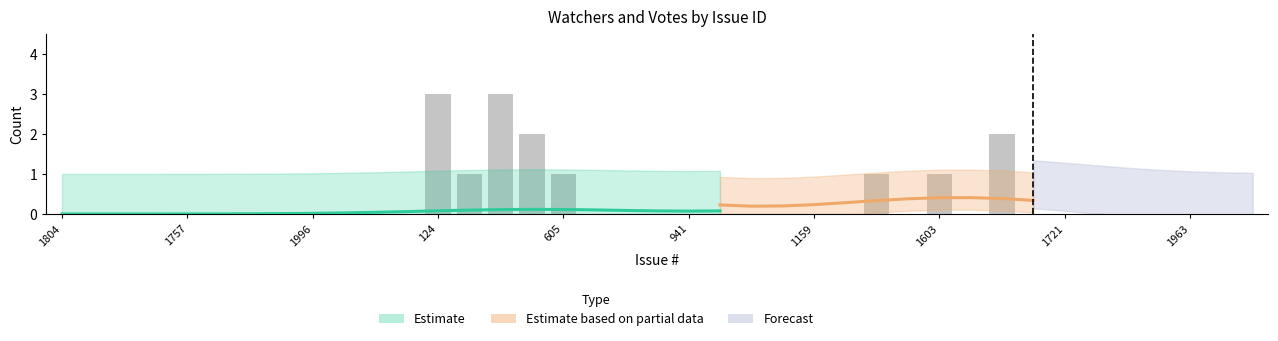

What is the label of the 29th bar from the right?

2221